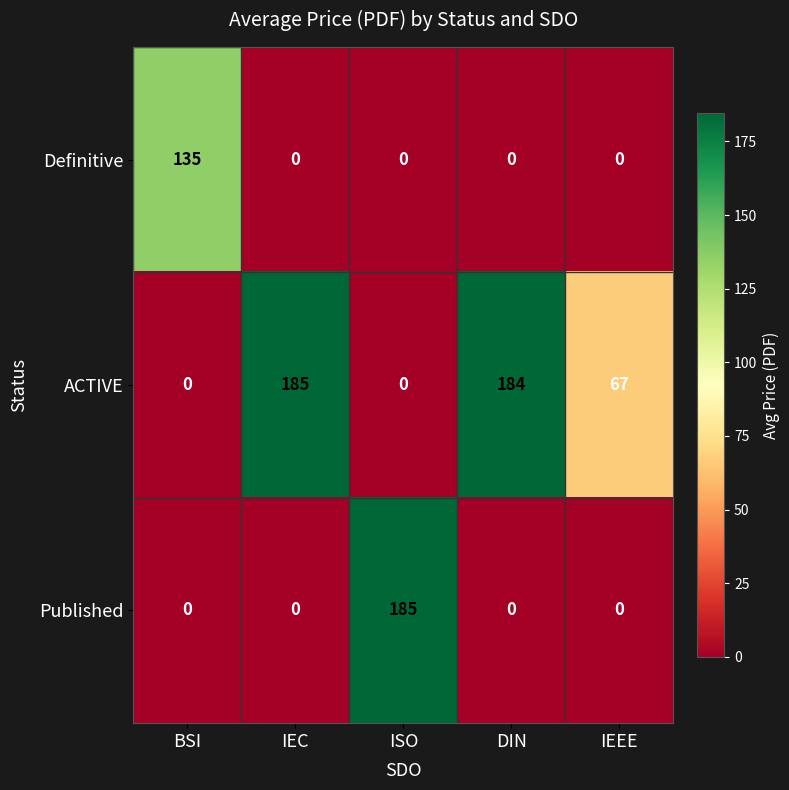

What is the average value of the ACTIVE series?

87